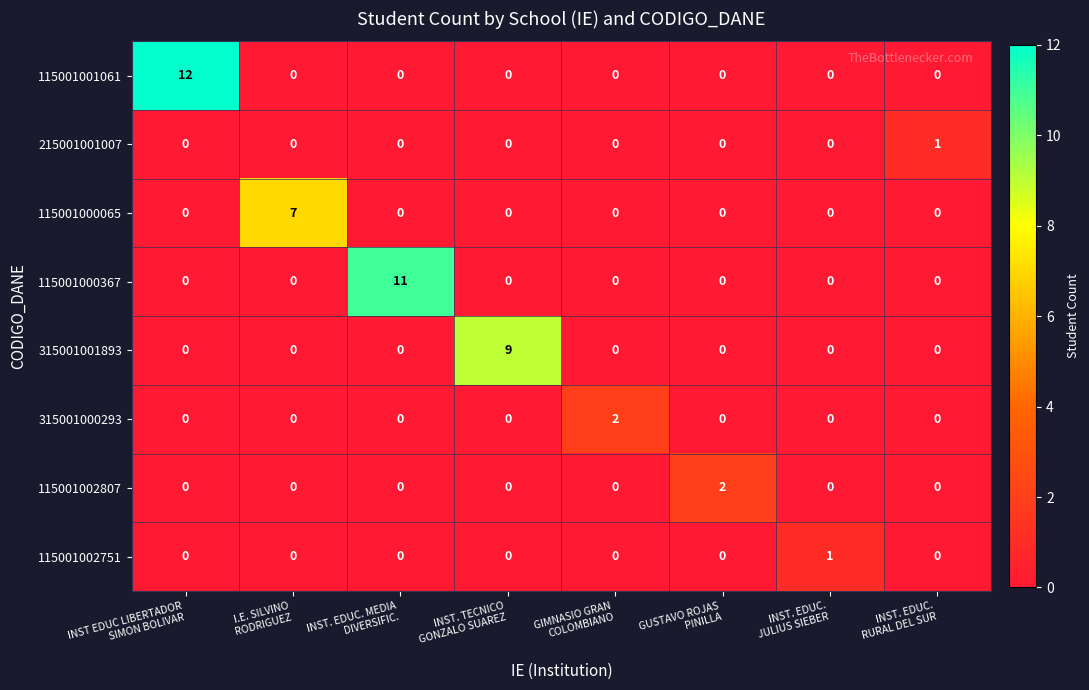

How many 115001002751 values are between 0 and 1?

8